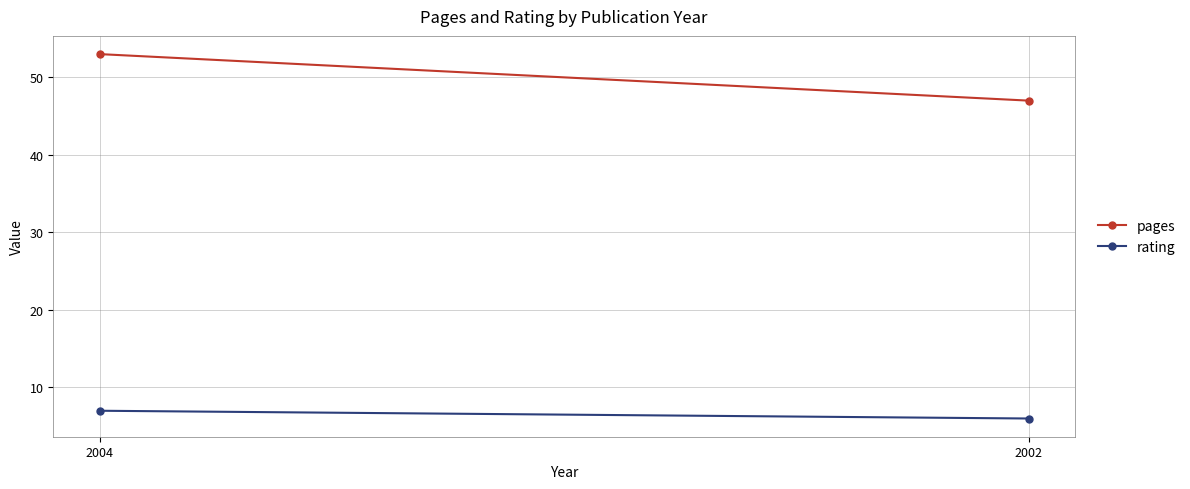

How many lines are shown in the chart?

2